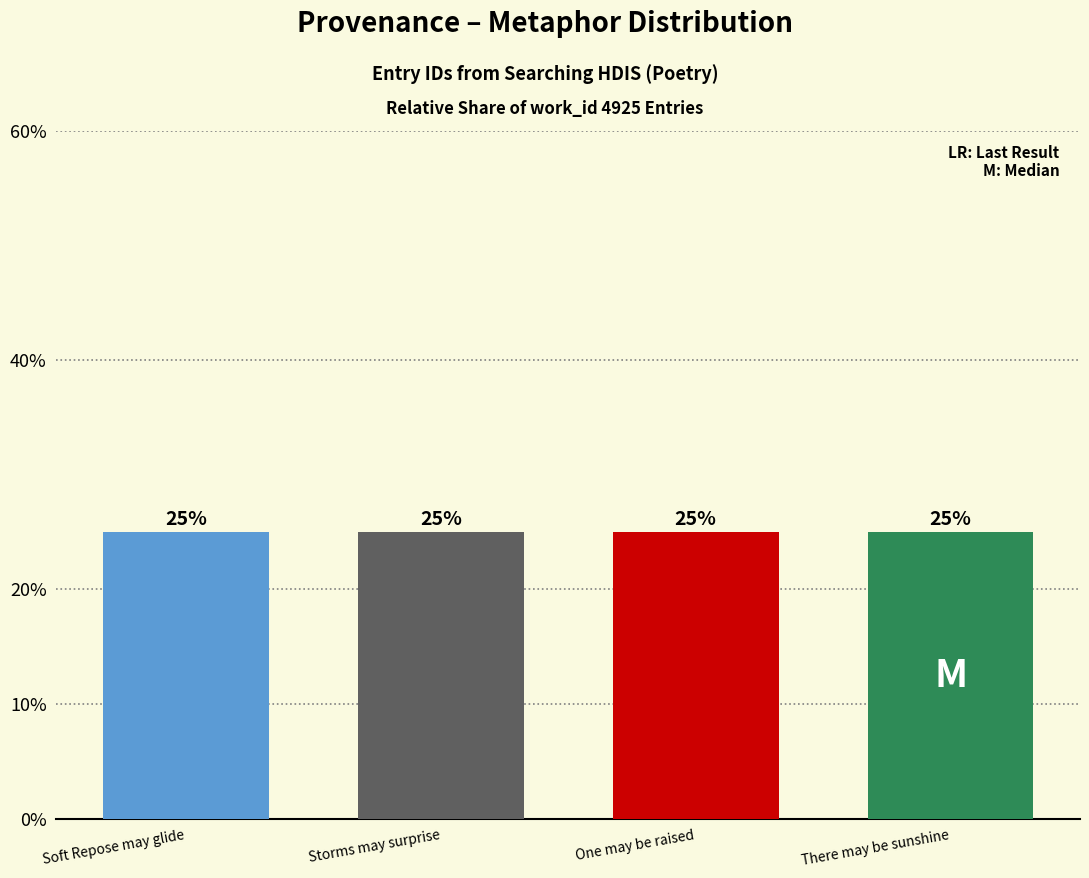

What is the value of the 1st bar from the left?

25.0